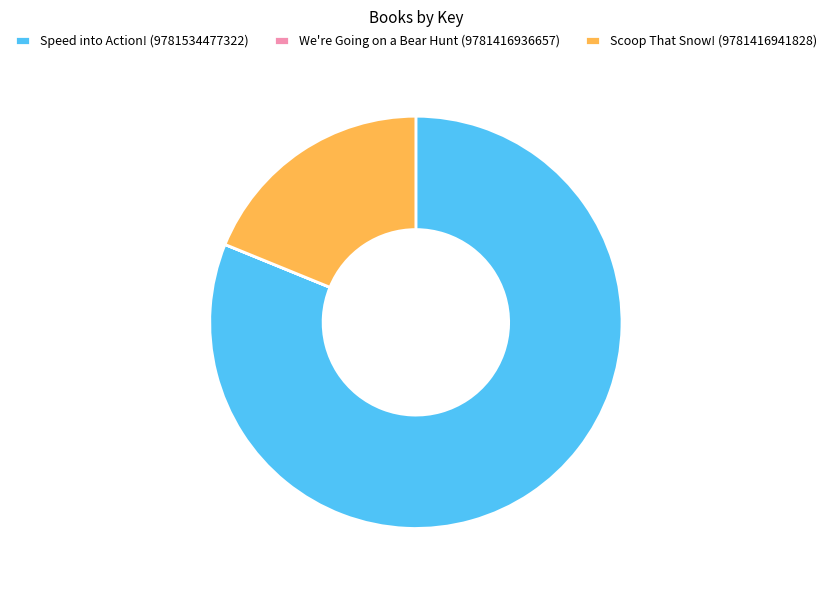

Does Speed into Action! (9781534477322) represent more than half of the total?

Yes